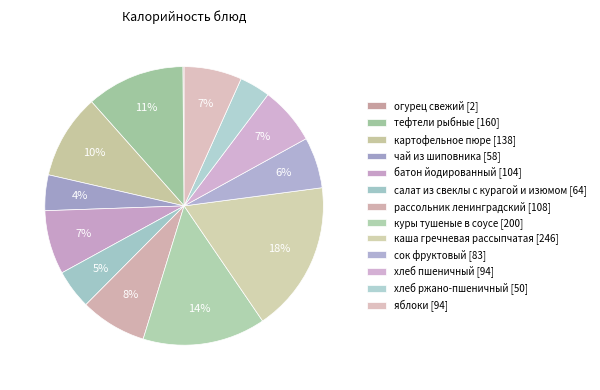

How many slices are in this pie chart?

13